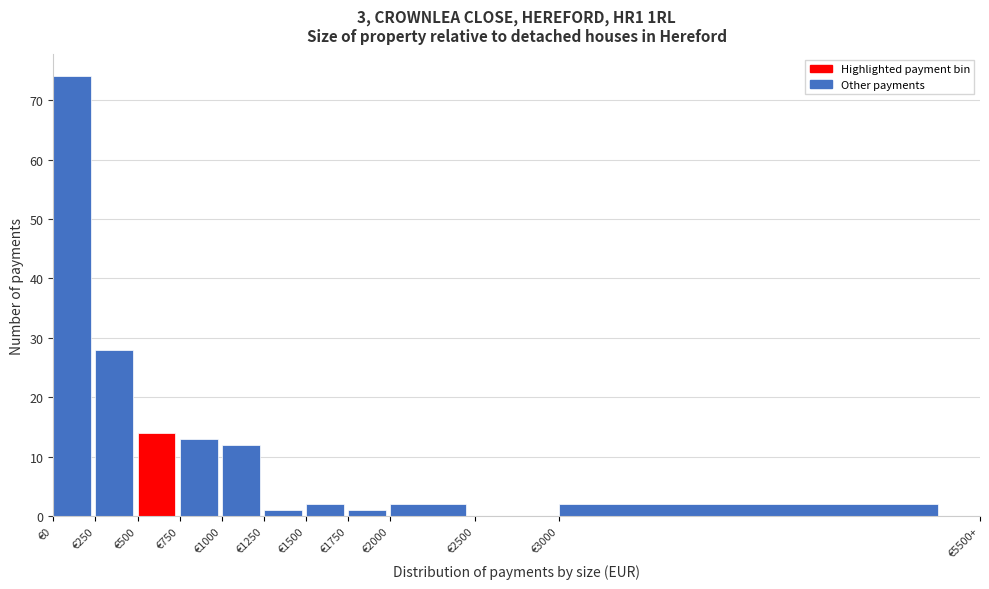

Reading right to left, extract all data points from this chart.

€3000=2	€2500=0	€2000=2	€1750=1	€1500=2	€1250=1	€1000=12	€750=13	€500=14	€250=28	€0=74